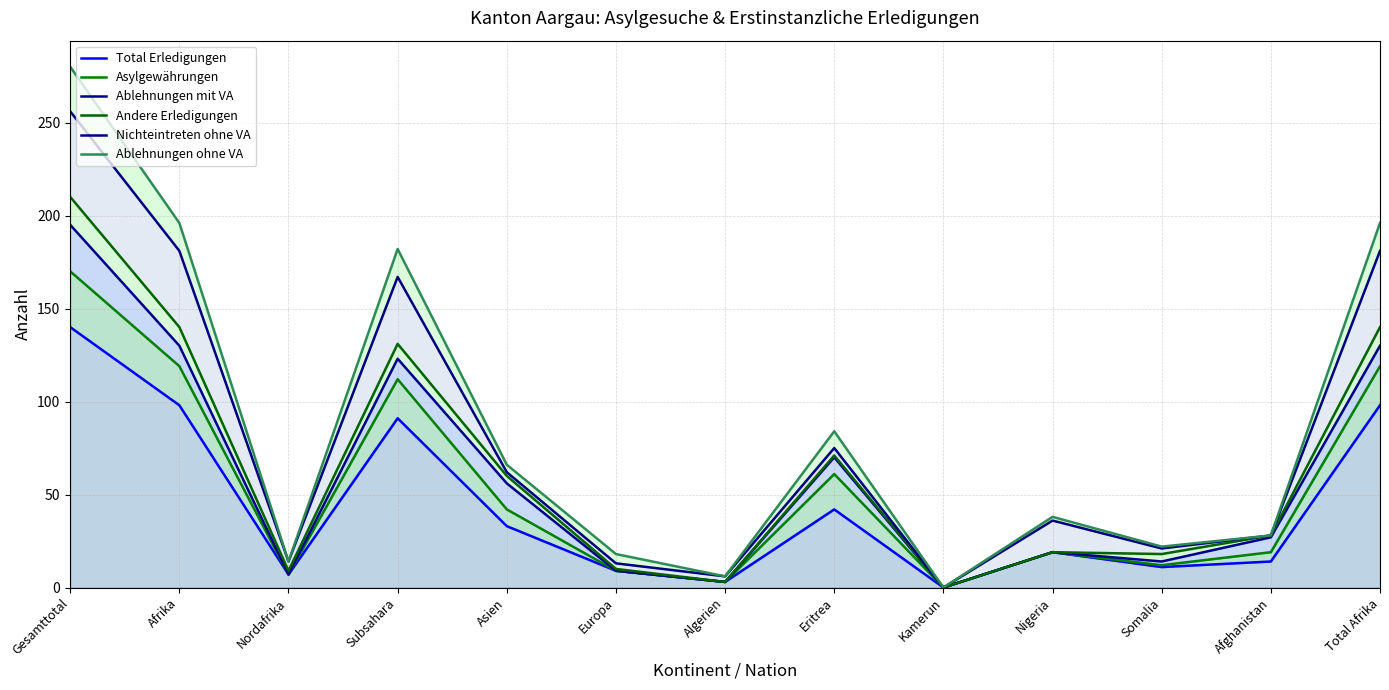

Reading left to right, what are all the values shown in this chart?

Total Erledigungen: Gesamttotal=140	Afrika=98	Nordafrika=7	Subsahara=91	Asien=33	Europa=9	Algerien=3	Eritrea=42	Kamerun=0	Nigeria=19	Somalia=11	Afghanistan=14	Total Afrika=98
Asylgewährungen: Gesamttotal=170	Afrika=119	Nordafrika=7	Subsahara=112	Asien=42	Europa=9	Algerien=3	Eritrea=61	Kamerun=0	Nigeria=19	Somalia=12	Afghanistan=19	Total Afrika=119
Ablehnungen mit VA: Gesamttotal=195	Afrika=130	Nordafrika=7	Subsahara=123	Asien=56	Europa=9	Algerien=3	Eritrea=70	Kamerun=0	Nigeria=19	Somalia=14	Afghanistan=27	Total Afrika=130
Andere Erledigungen: Gesamttotal=210	Afrika=140	Nordafrika=9	Subsahara=131	Asien=60	Europa=10	Algerien=3	Eritrea=71	Kamerun=0	Nigeria=19	Somalia=18	Afghanistan=28	Total Afrika=140
Nichteintreten ohne VA: Gesamttotal=256	Afrika=181	Nordafrika=14	Subsahara=167	Asien=62	Europa=13	Algerien=6	Eritrea=75	Kamerun=0	Nigeria=36	Somalia=21	Afghanistan=28	Total Afrika=181
Ablehnungen ohne VA: Gesamttotal=280	Afrika=196	Nordafrika=14	Subsahara=182	Asien=66	Europa=18	Algerien=6	Eritrea=84	Kamerun=0	Nigeria=38	Somalia=22	Afghanistan=28	Total Afrika=196